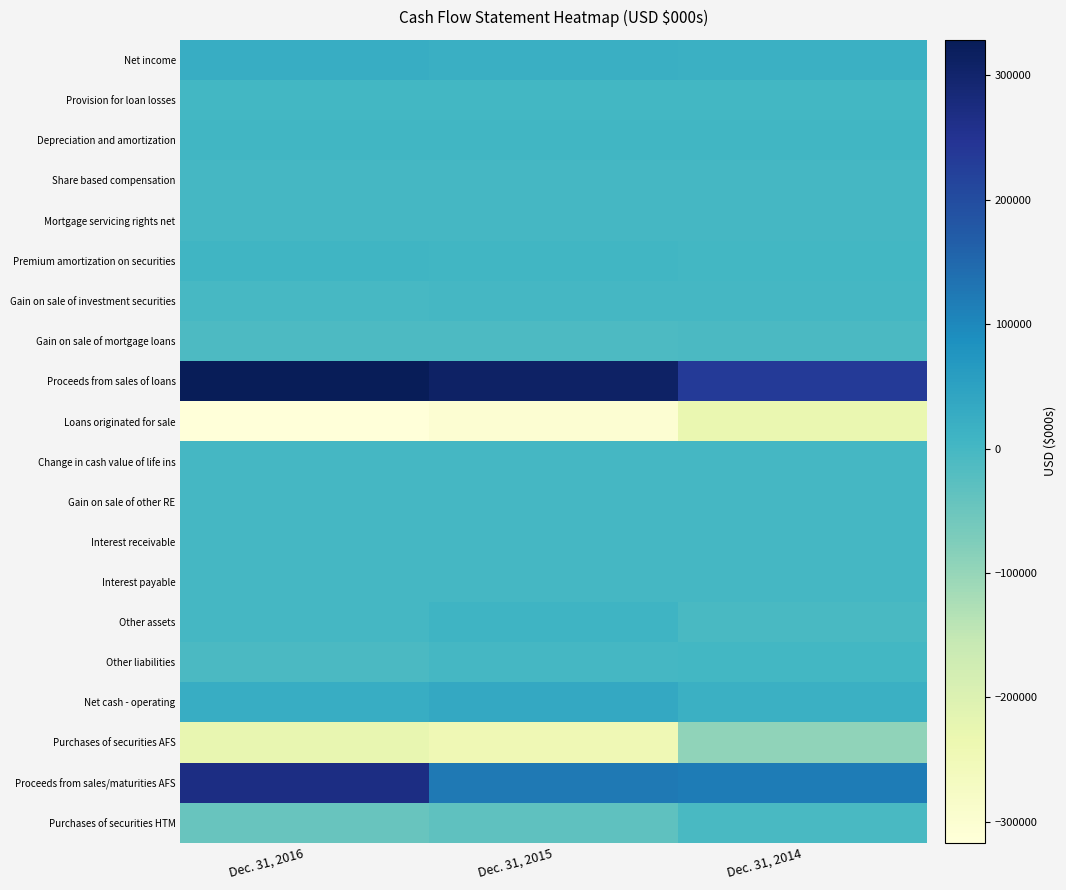

Which category has the lowest value across all series?

Dec. 31, 2016